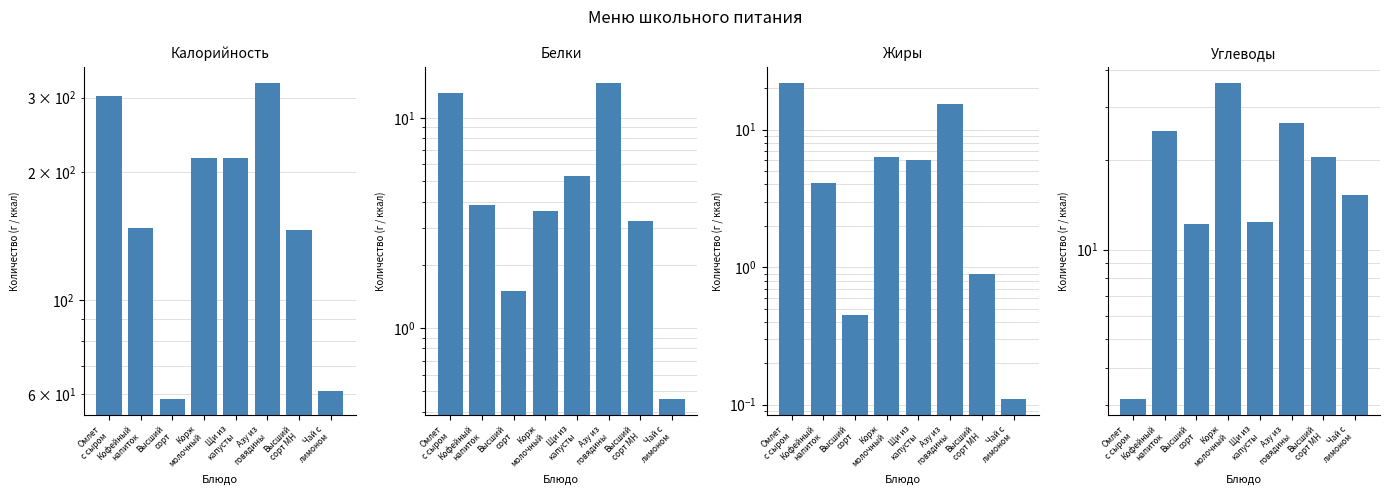

Which series has the largest total across all categories?

Калорийность